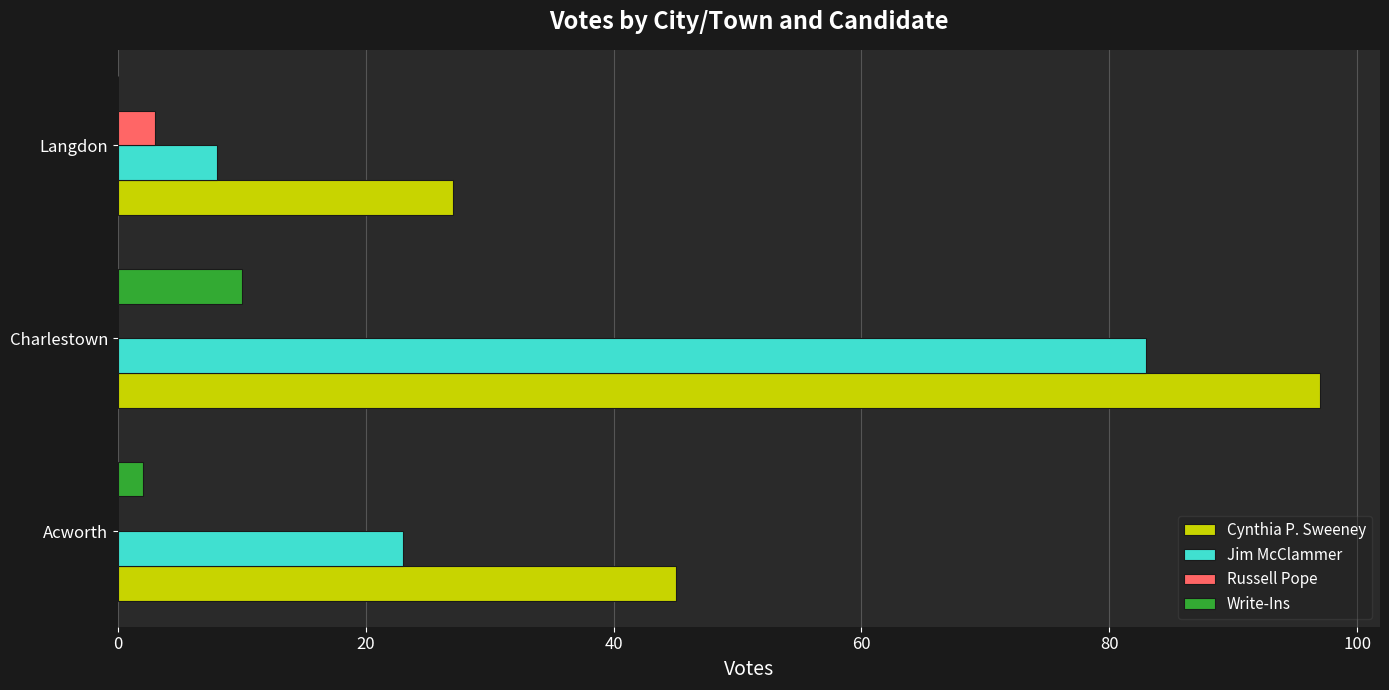

Which category has the highest value across all series?

Charlestown